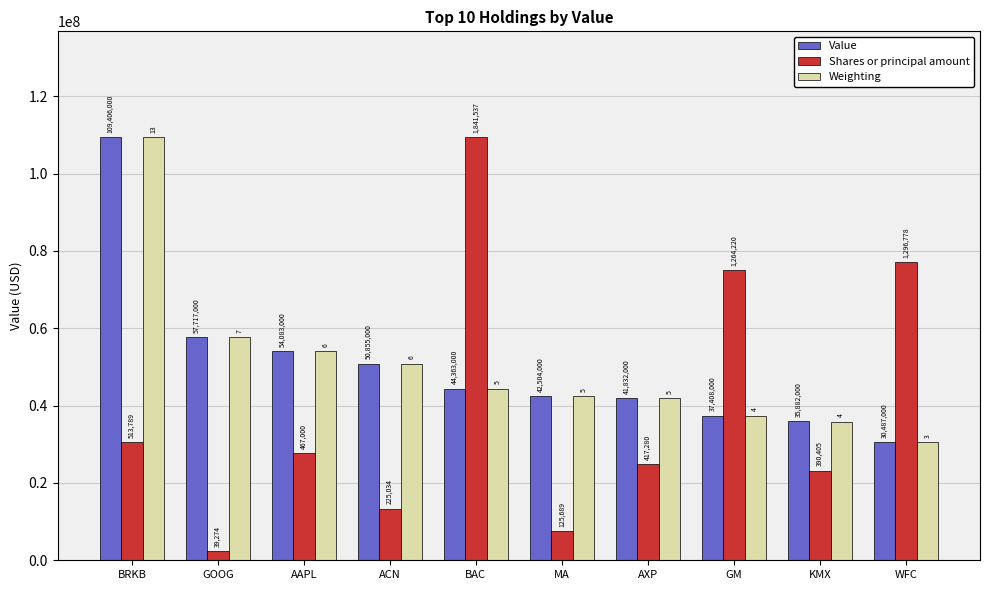

Are the bars grouped side by side (vs. stacked)?

Yes